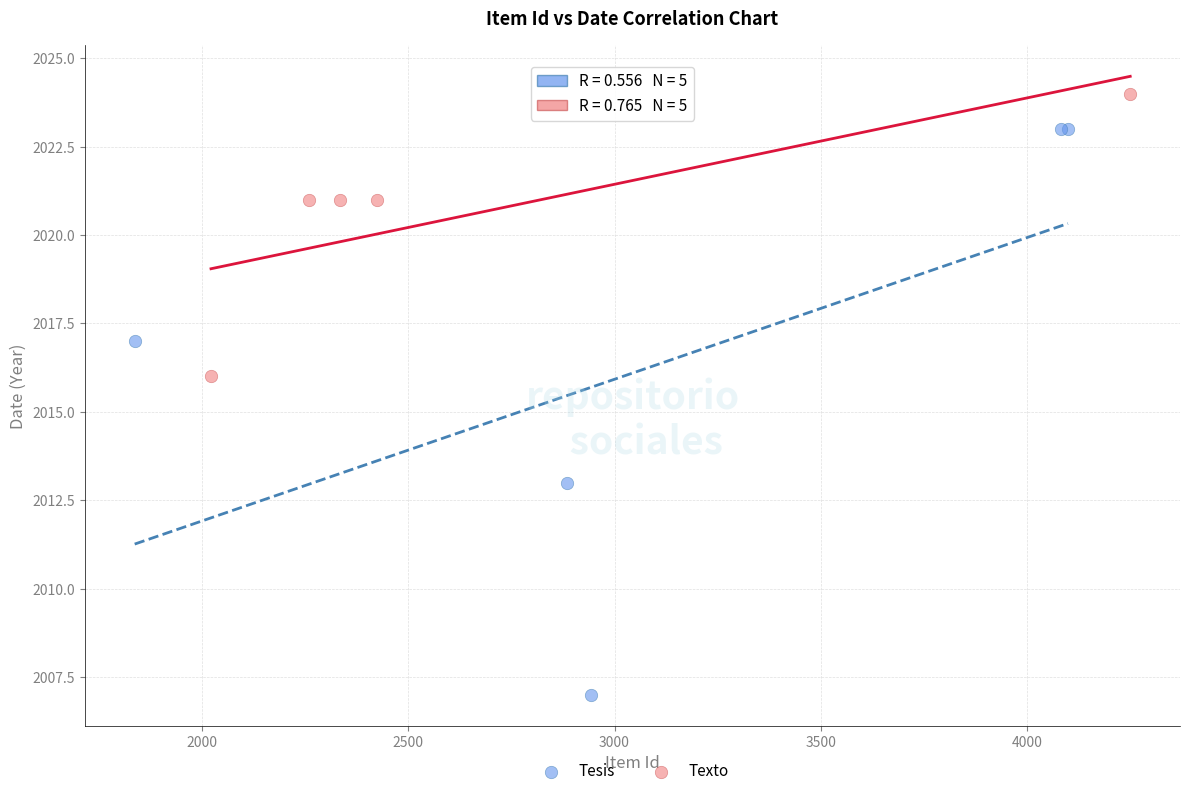

Which series contains the highest Y value?

Texto